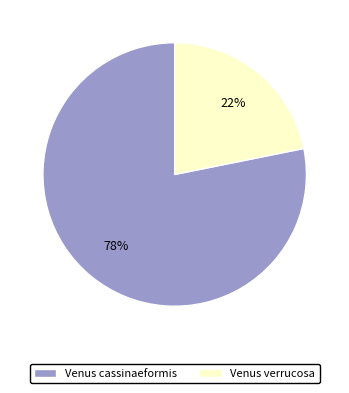

Combined, do Venus cassinaeformis and Venus verrucosa account for over 50%?

Yes